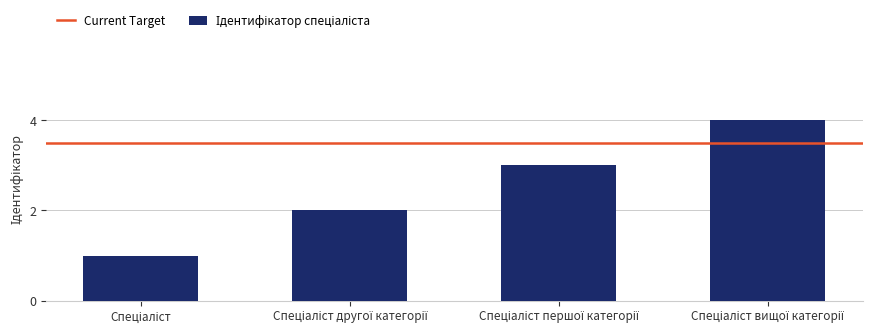

What is the sum of all values?

10